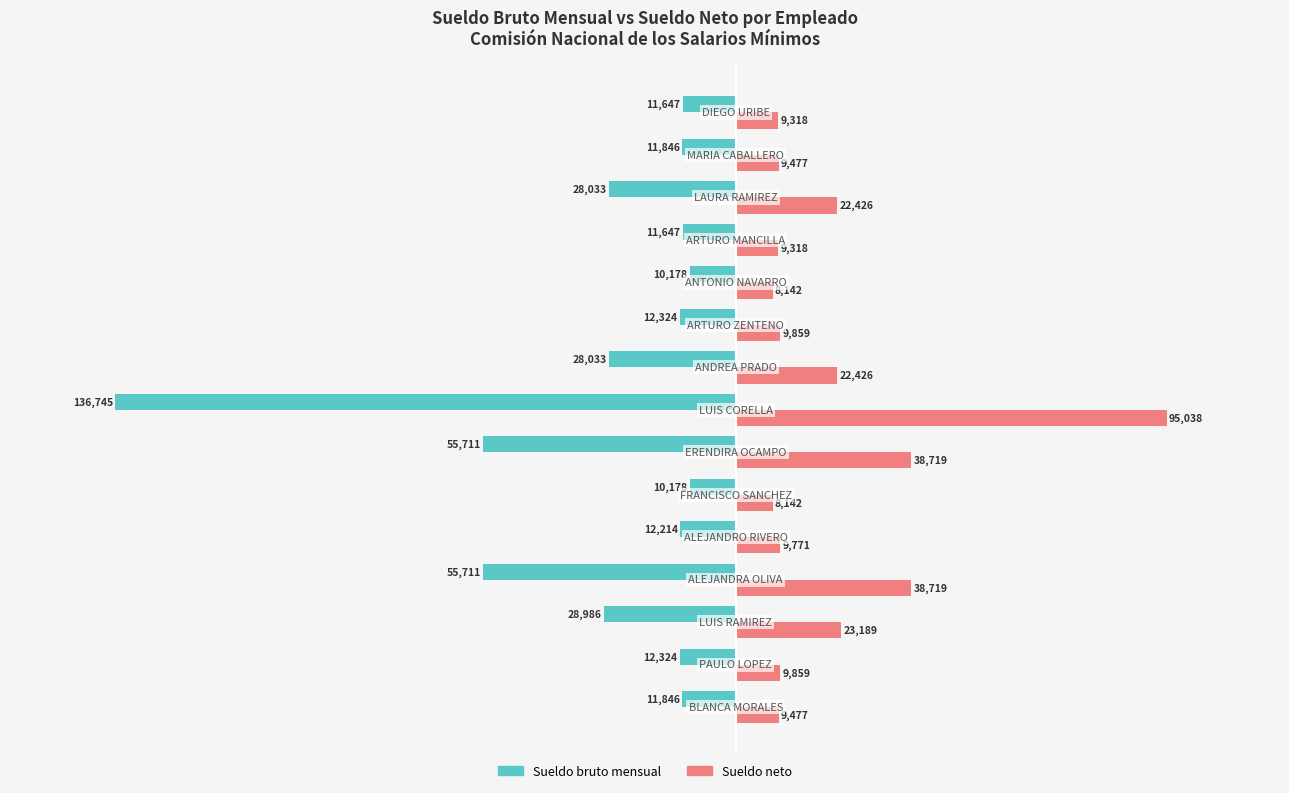

What is the average value of the Sueldo bruto mensual series?

-29161.5